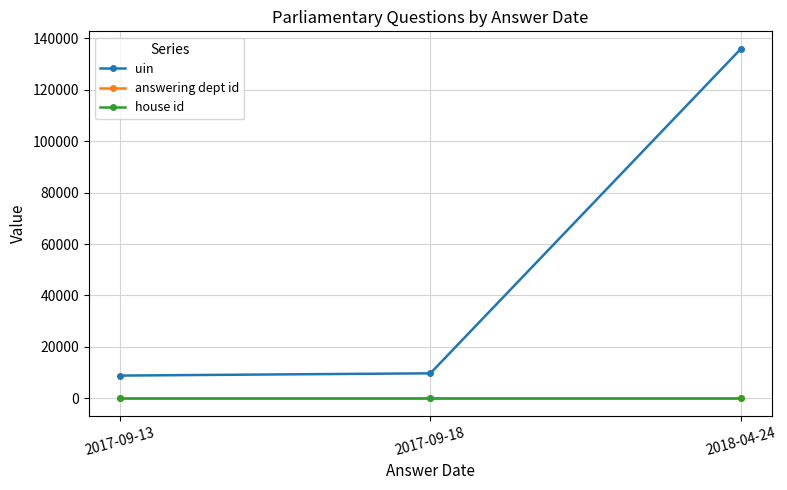

Which series has the widest spread of values?

uin